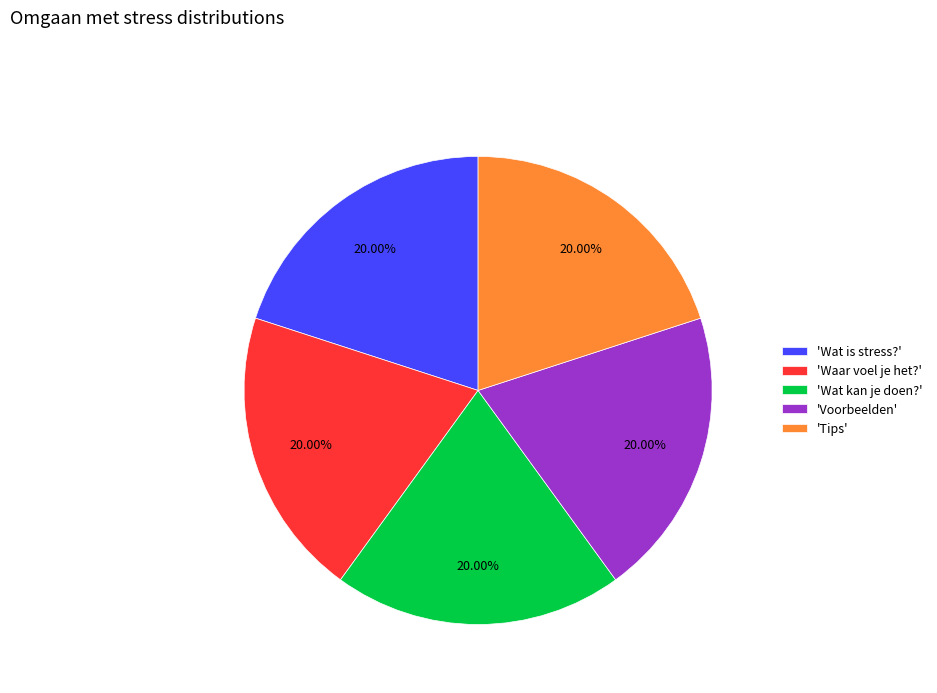

Approximately how many times larger is the value at 'Wat is stress?' compared to 'Tips'?

1.0